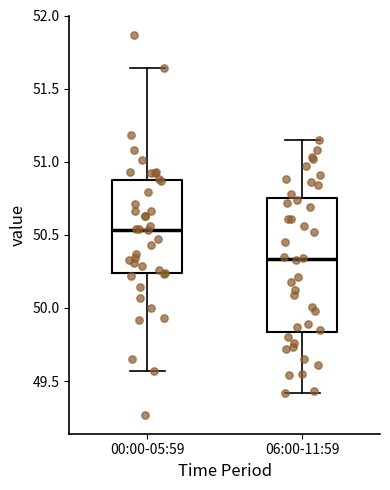

Which box's median line is the highest?

00:00-05:59